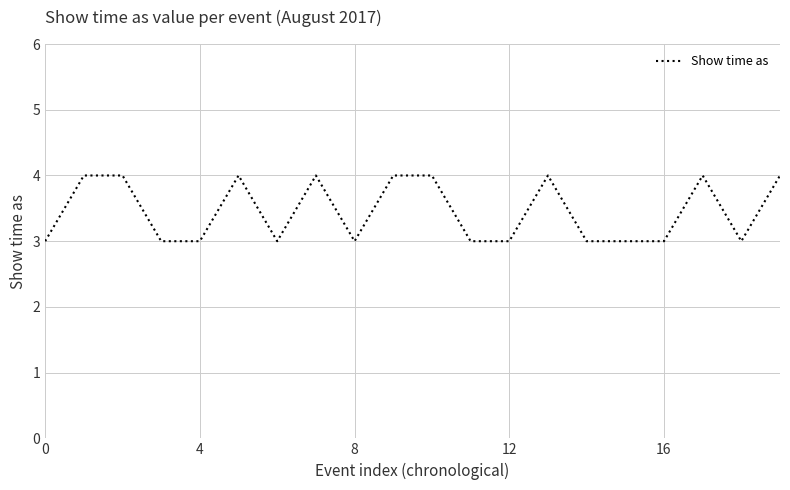

What is the minimum value shown in the chart?

3